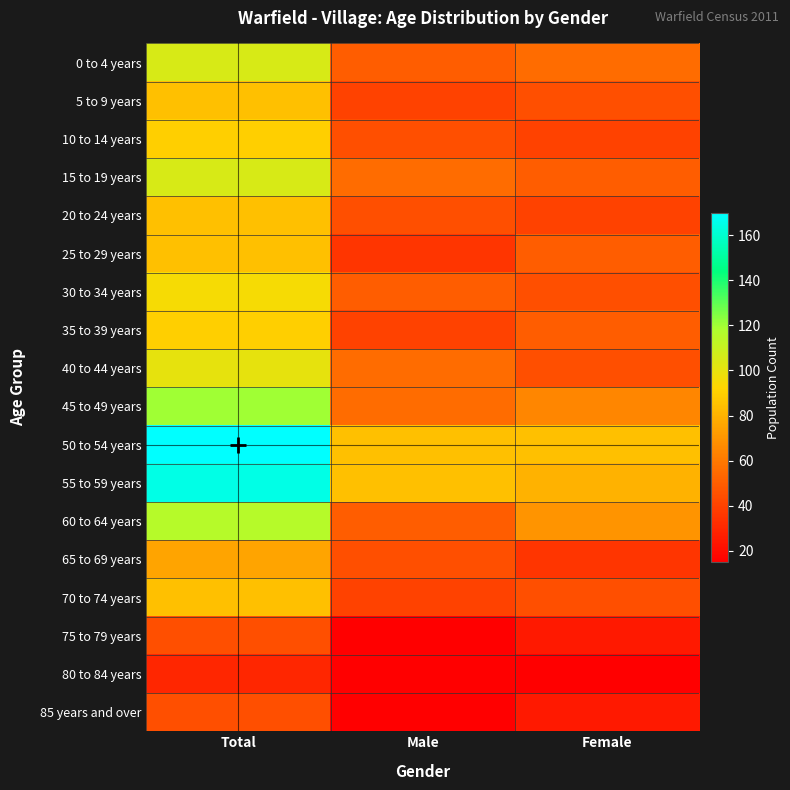

Reading left to right, extract all data points from this chart.

0 to 4 years: Total=105	Male=50	Female=55
5 to 9 years: Total=85	Male=40	Female=45
10 to 14 years: Total=90	Male=45	Female=40
15 to 19 years: Total=105	Male=55	Female=50
20 to 24 years: Total=85	Male=45	Female=40
25 to 29 years: Total=85	Male=35	Female=50
30 to 34 years: Total=95	Male=50	Female=45
35 to 39 years: Total=90	Male=40	Female=50
40 to 44 years: Total=100	Male=55	Female=45
45 to 49 years: Total=120	Male=55	Female=65
50 to 54 years: Total=170	Male=85	Female=85
55 to 59 years: Total=165	Male=85	Female=80
60 to 64 years: Total=115	Male=50	Female=70
65 to 69 years: Total=75	Male=45	Female=35
70 to 74 years: Total=85	Male=40	Female=45
75 to 79 years: Total=45	Male=15	Female=25
80 to 84 years: Total=30	Male=15	Female=15
85 years and over: Total=45	Male=15	Female=25